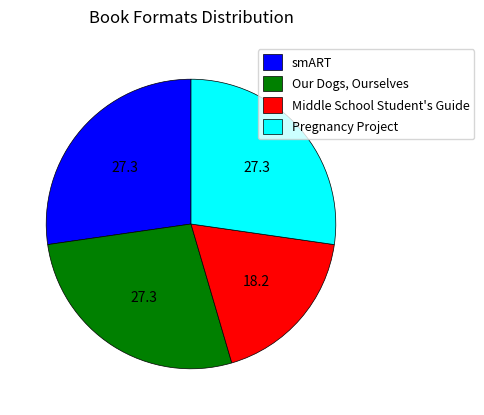

How many slices are in this pie chart?

4